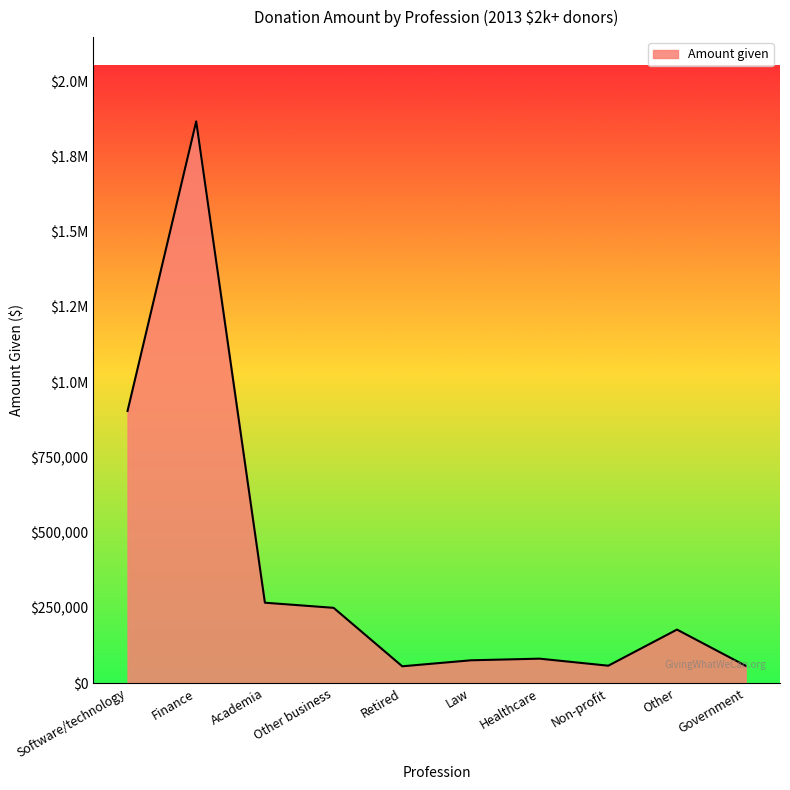

List the labels in order of value, largest first.

Finance, Software/technology, Academia, Other business, Other, Healthcare, Law, Non-profit, Government, Retired